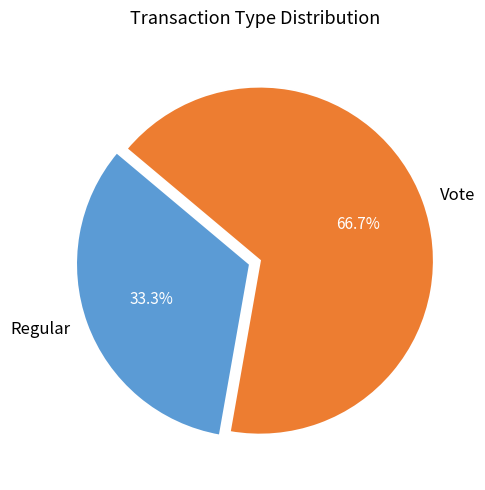

Count the number of slices in the pie.

2